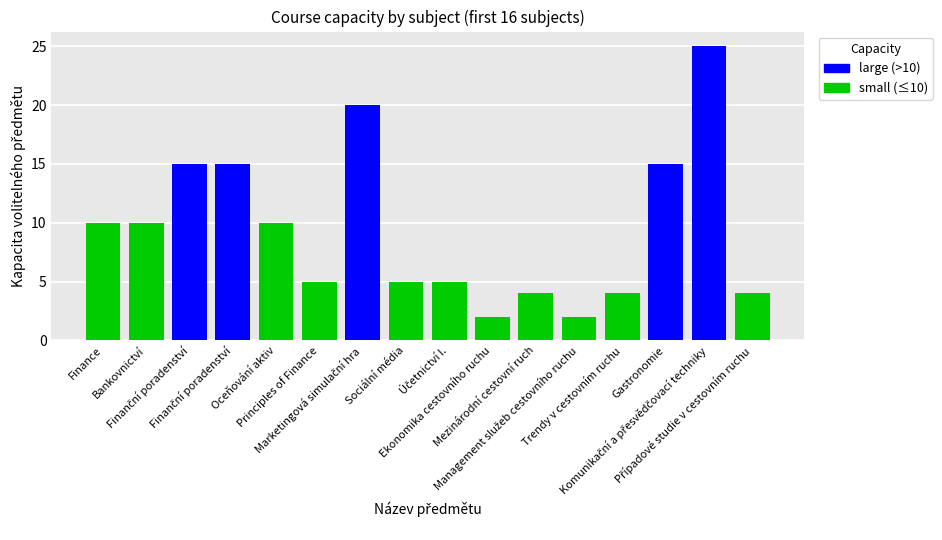

Rank the categories by value from highest to lowest.

Komunikační a přesvědčovací techniky, Marketingová simulační hra, Finanční poradenství, Finanční poradenství, Gastronomie, Finance, Bankovnictví, Oceňování aktiv, Principles of Finance, Sociální média, Účetnictví I., Mezinárodní cestovní ruch, Trendy v cestovním ruchu, Případové studie v cestovním ruchu, Ekonomika cestovního ruchu, Management služeb cestovního ruchu